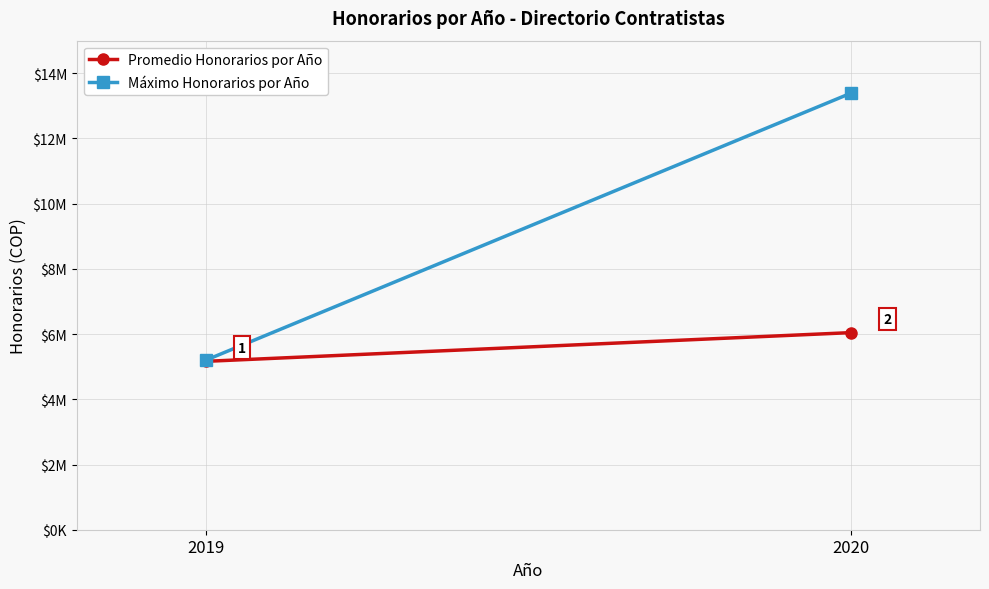

Reading left to right, list all the values displayed in this chart.

Promedio Honorarios por Año: 5164640	6045539
Máximo Honorarios por Año: 5200000	13390000